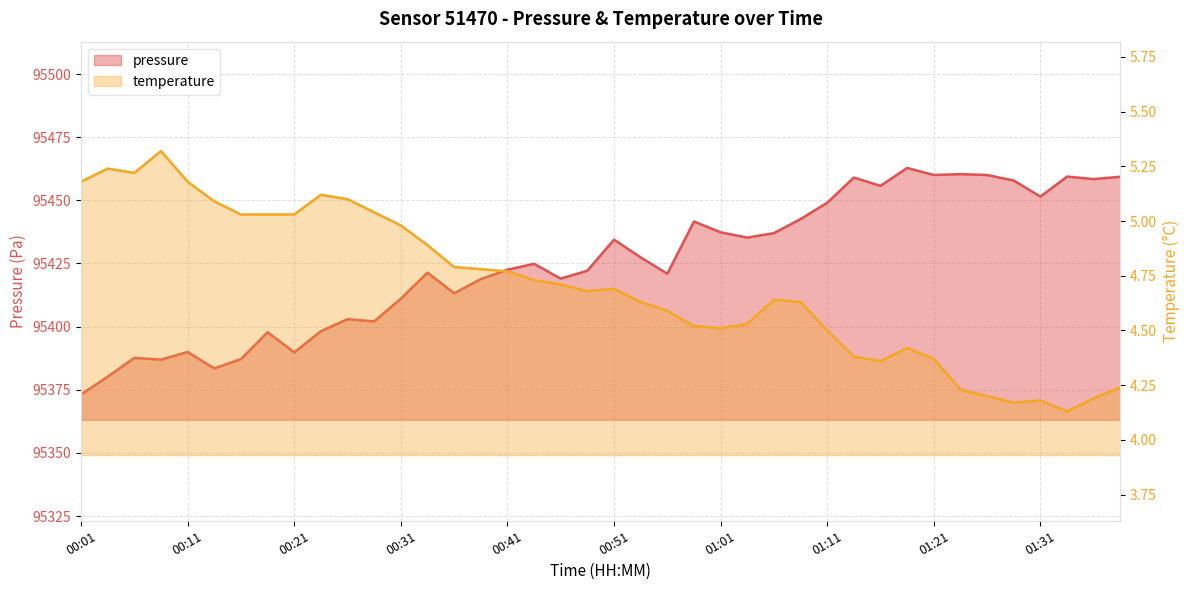

What is the total value across all series at 01:23?

95464.6